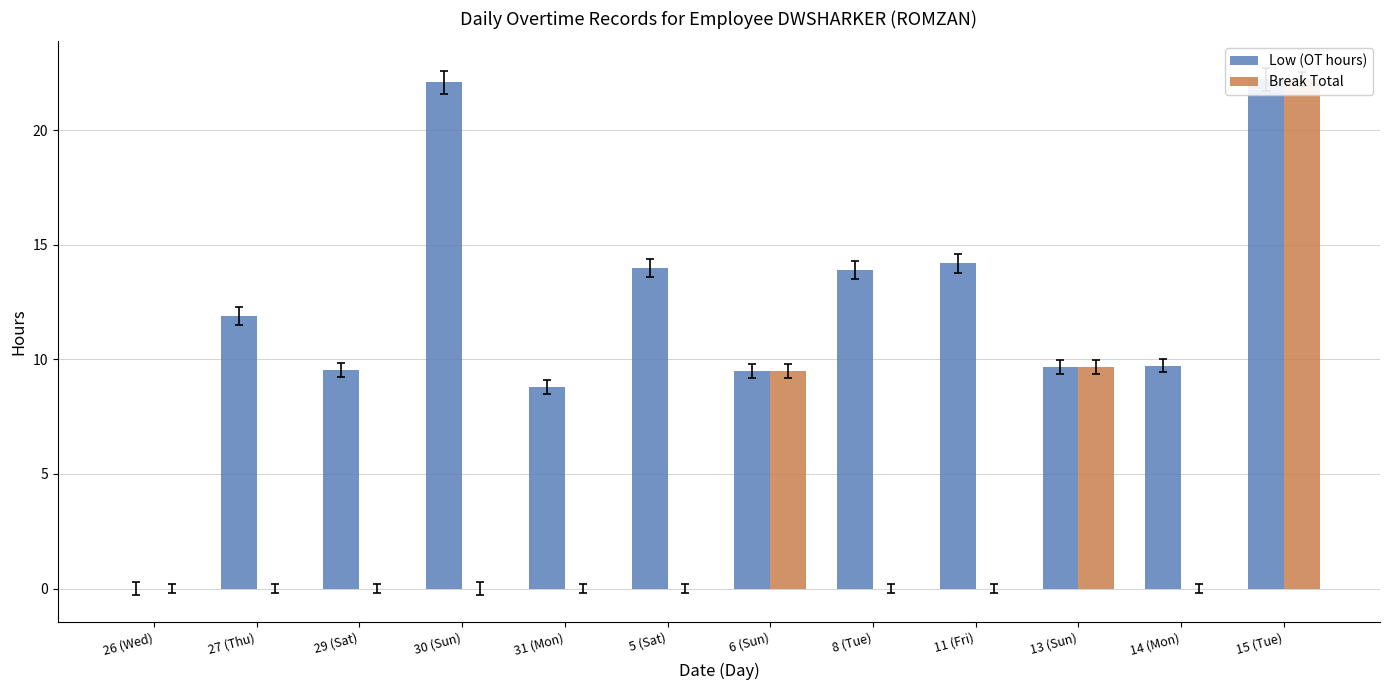

What position from the left is 11 (Fri)?

9